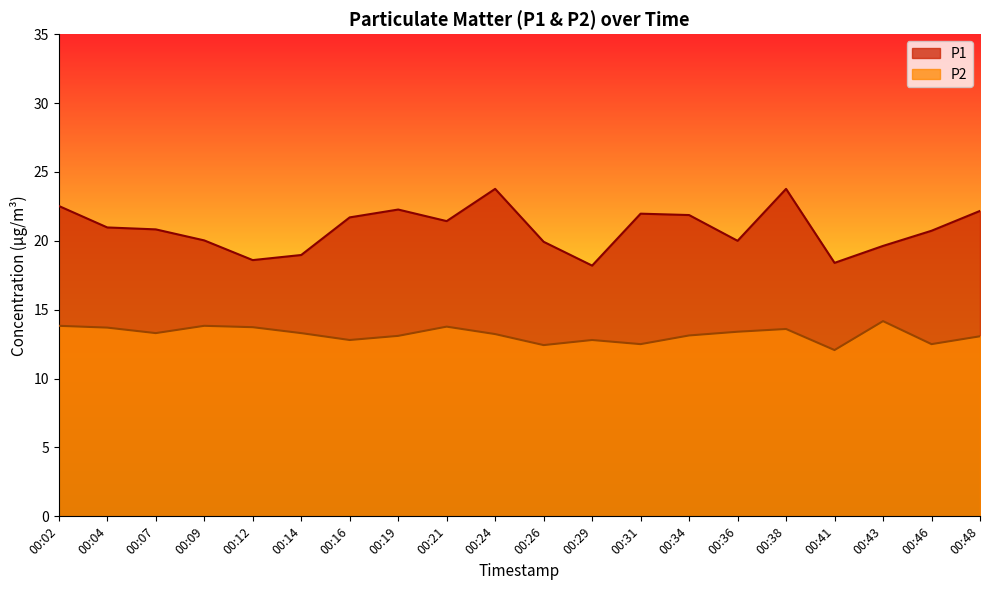

Between 00:21 and 00:46, which series saw the biggest shift?

P2